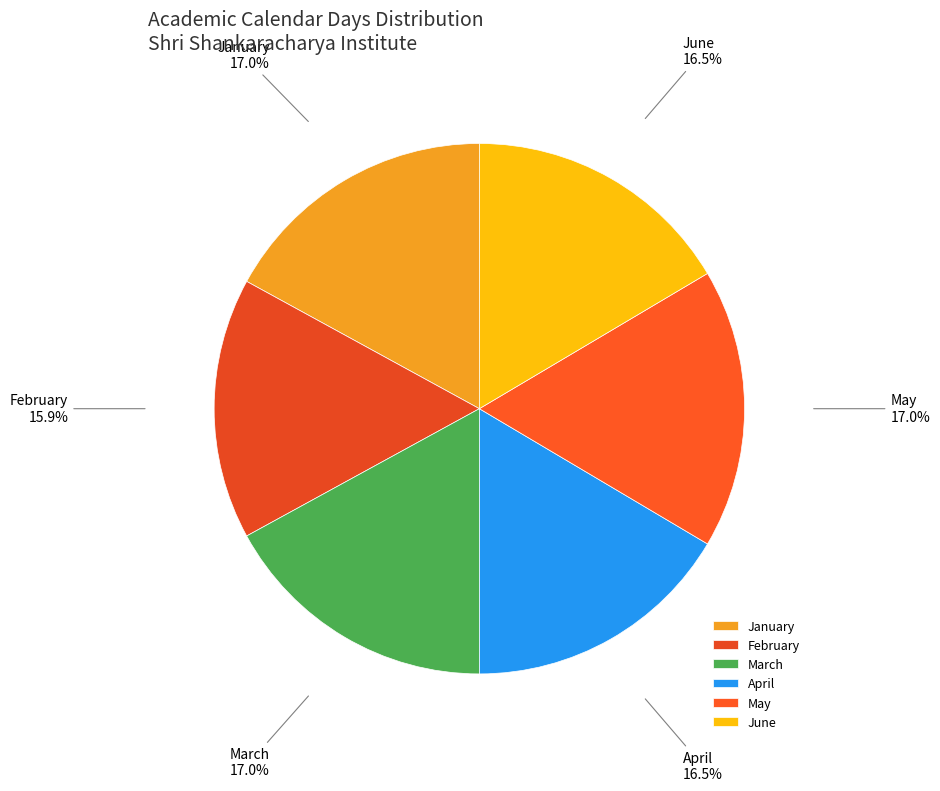

How many segments does this pie chart have?

6